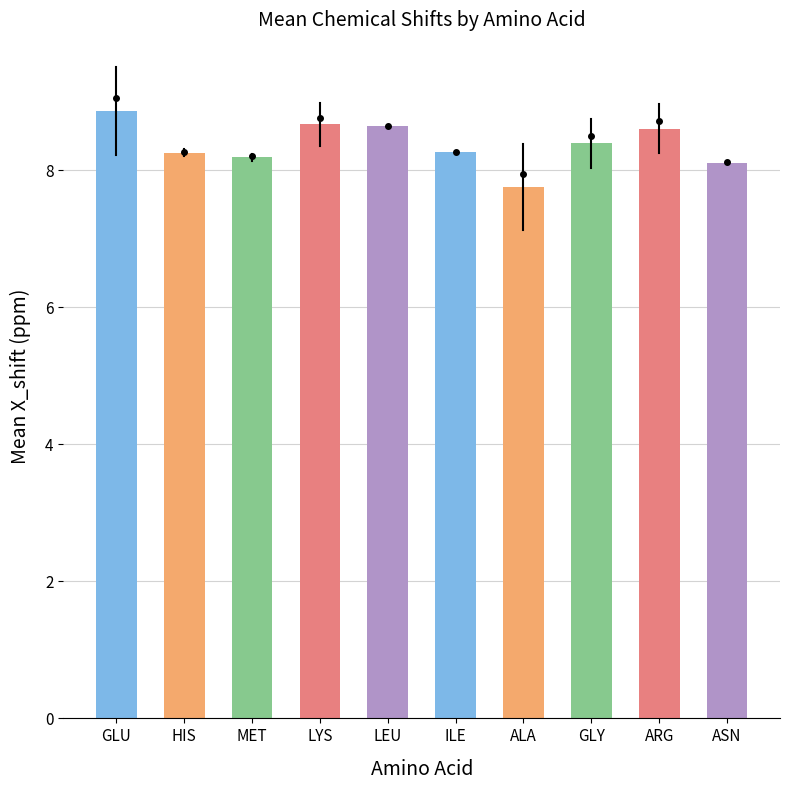

What is the label of the 1st bar from the left?

GLU